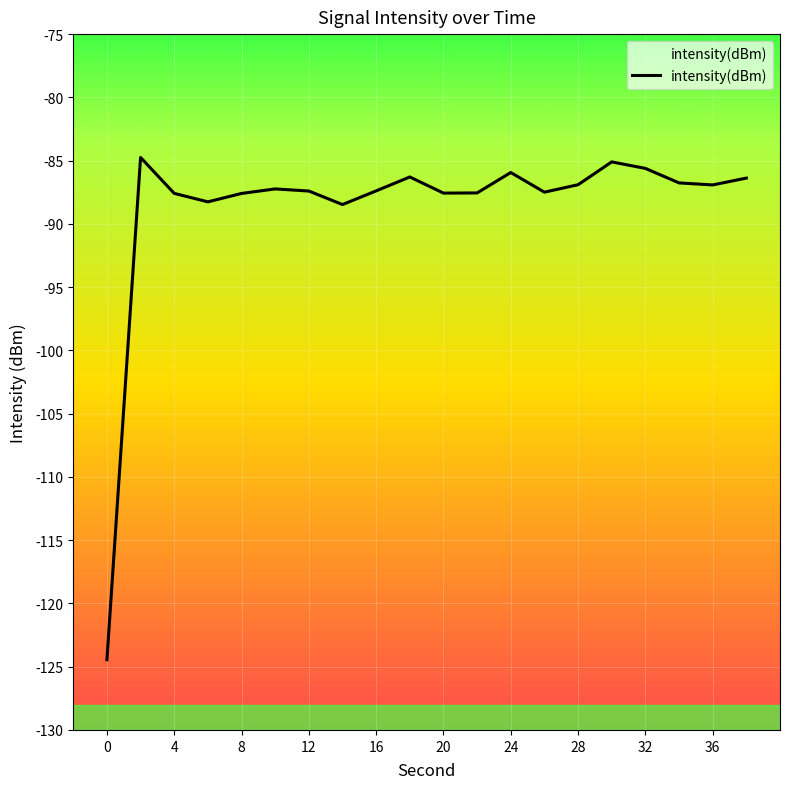

What value does the data have at 36?

-86.9